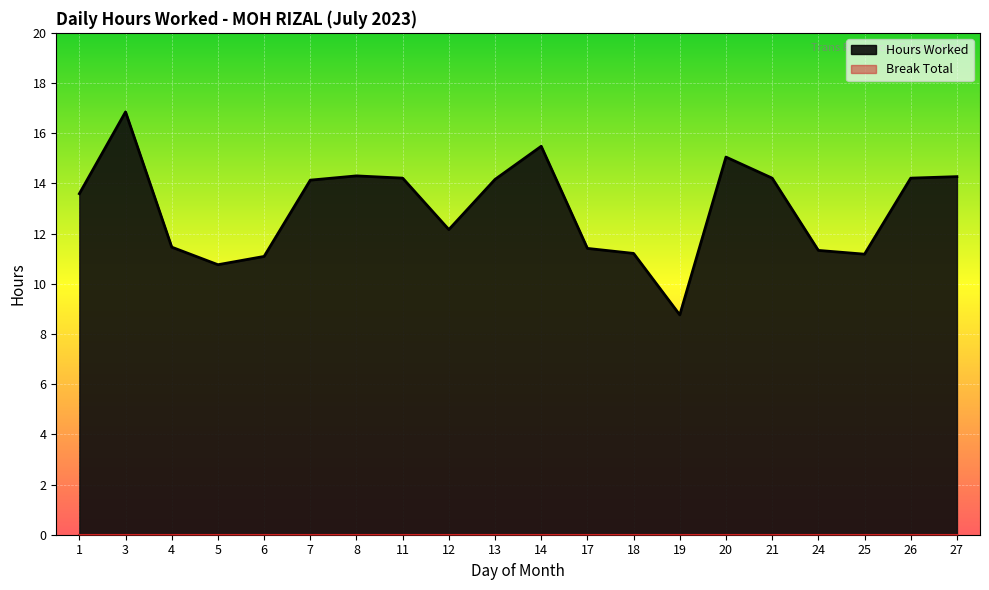

At which category does the chart reach its minimum across all series?

19